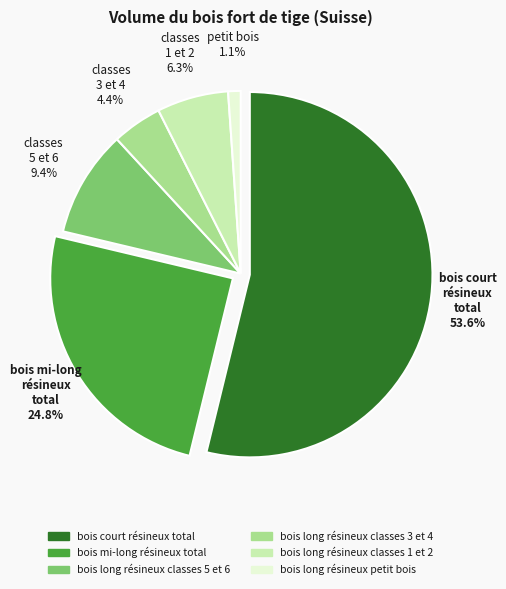

Which category accounts for the majority?

bois court résineux total